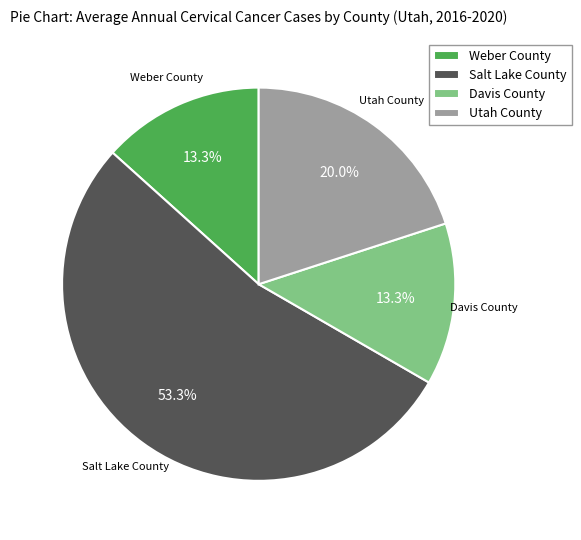

Combined, do Salt Lake County and Utah County account for over 50%?

Yes